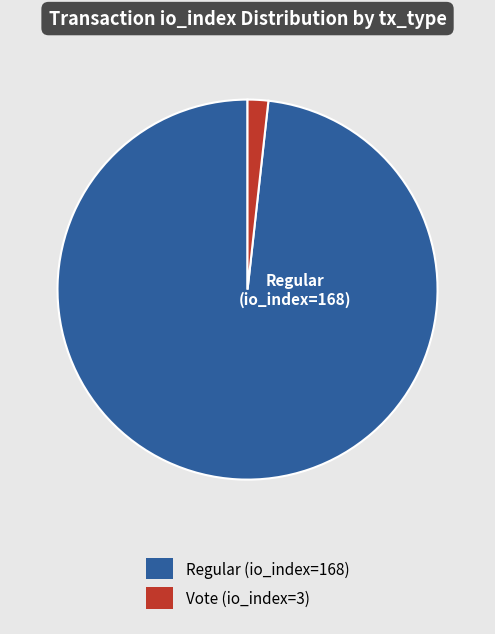

Which has a higher value, Regular (io_index=168) or Vote (io_index=3)?

Regular (io_index=168)